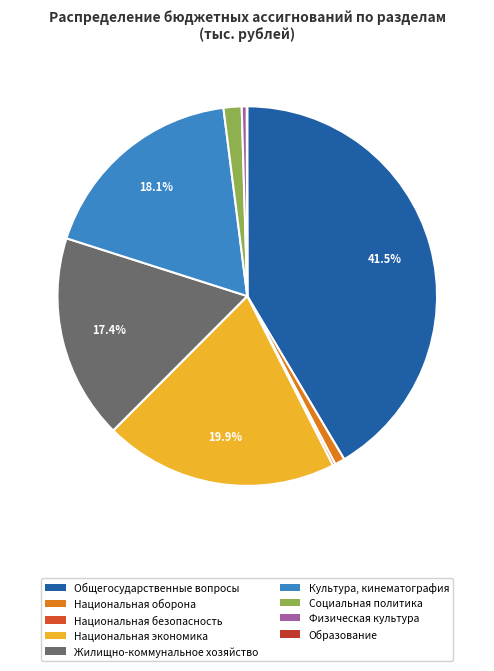

Which category has the smallest portion of the pie?

Образование